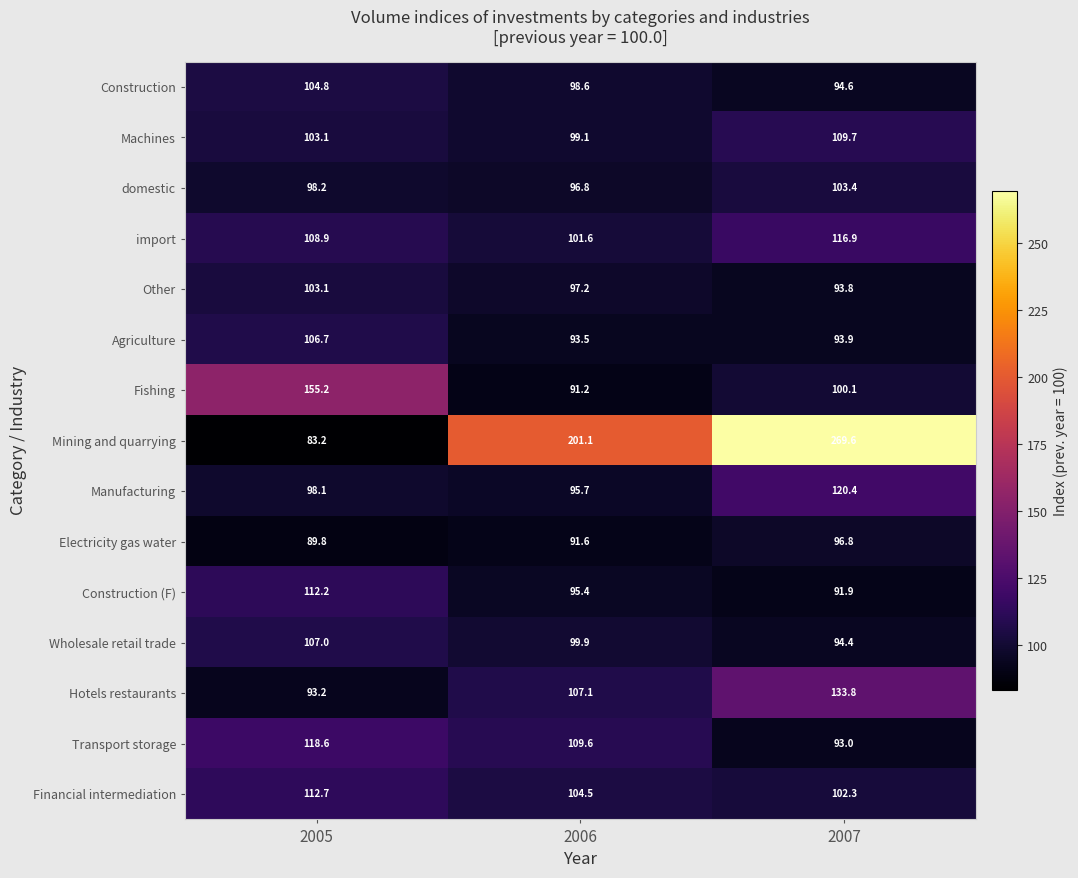

What value does the import series have at 2007?

116.9